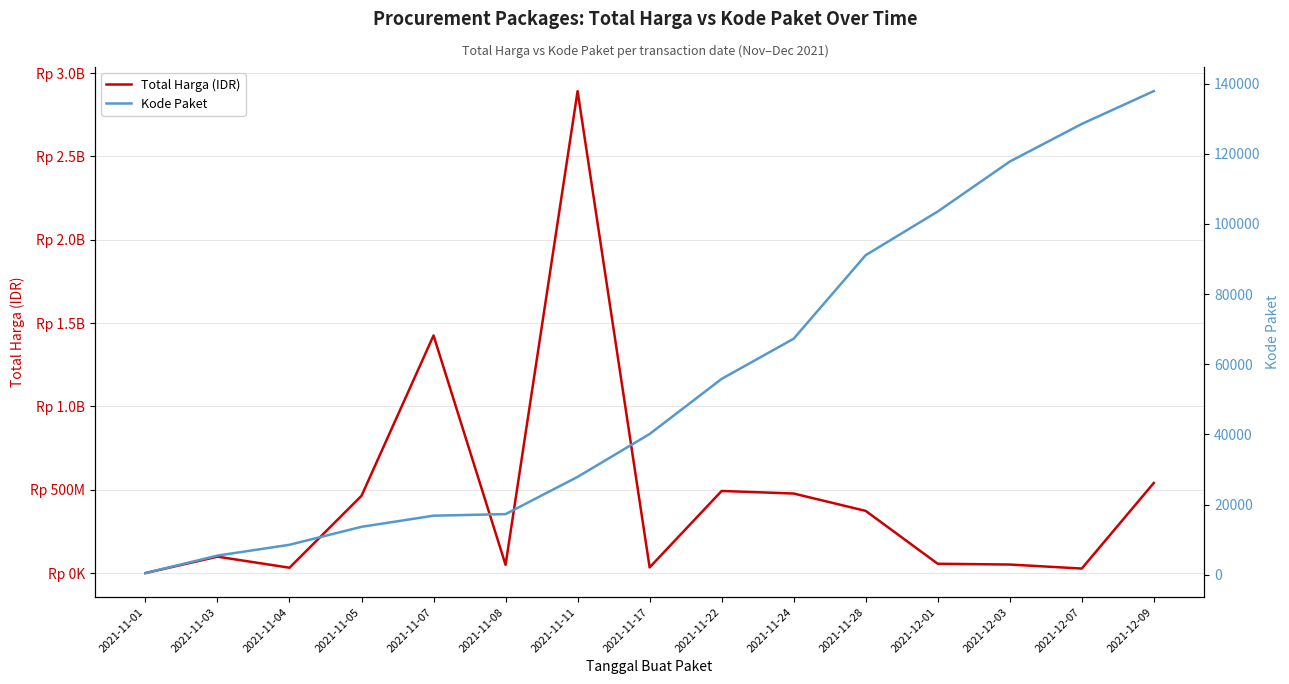

What is the difference between the maximum and second lowest values in the Total Harga (IDR) series?

2864710000